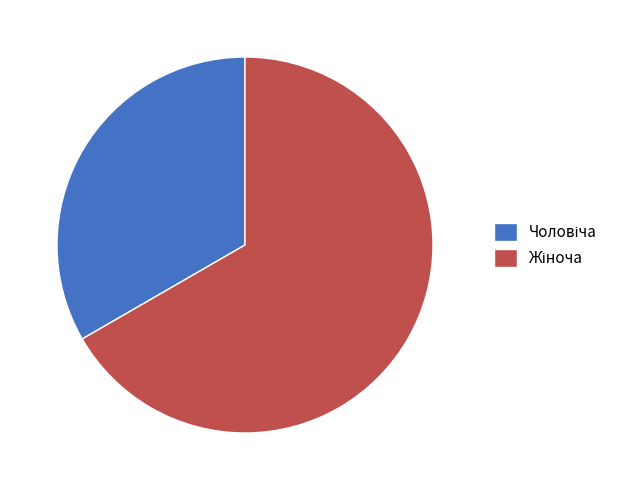

To the nearest percent, what is the average slice percentage?

50%